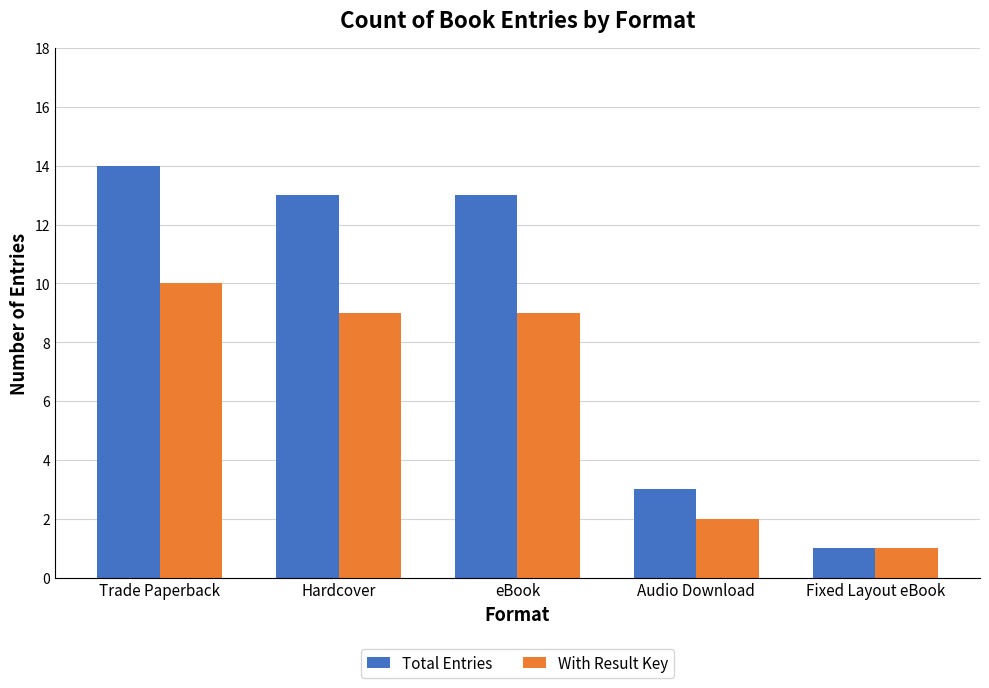

At how many categories does at least one series exceed 2?

4